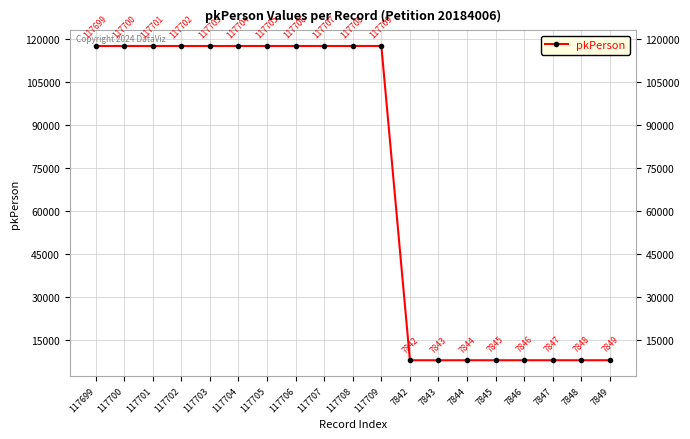

List the labels in order of value, largest first.

117709, 117708, 117707, 117706, 117705, 117704, 117703, 117702, 117701, 117700, 117699, 7849, 7848, 7847, 7846, 7845, 7844, 7843, 7842